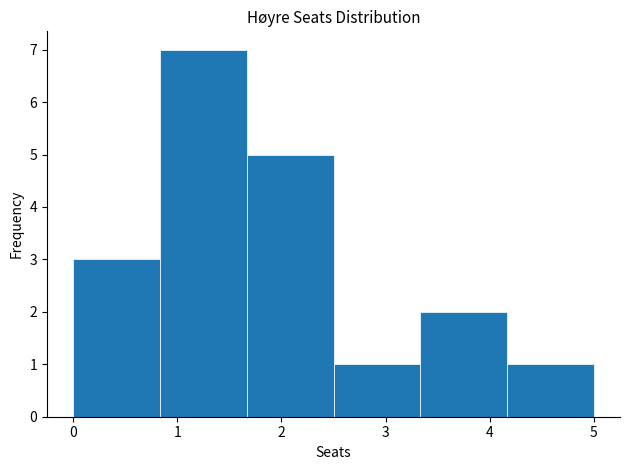

Reading left to right, list every bar in this chart as the range it spans on the x-axis followed by its height. Neither the bar edges nor the heights are printed on the chart, so give them approximately, as read against the axes.

0.0 to 0.8: 3
0.8 to 1.7: 7
1.7 to 2.5: 5
2.5 to 3.3: 1
3.3 to 4.2: 2
4.2 to 5.0: 1